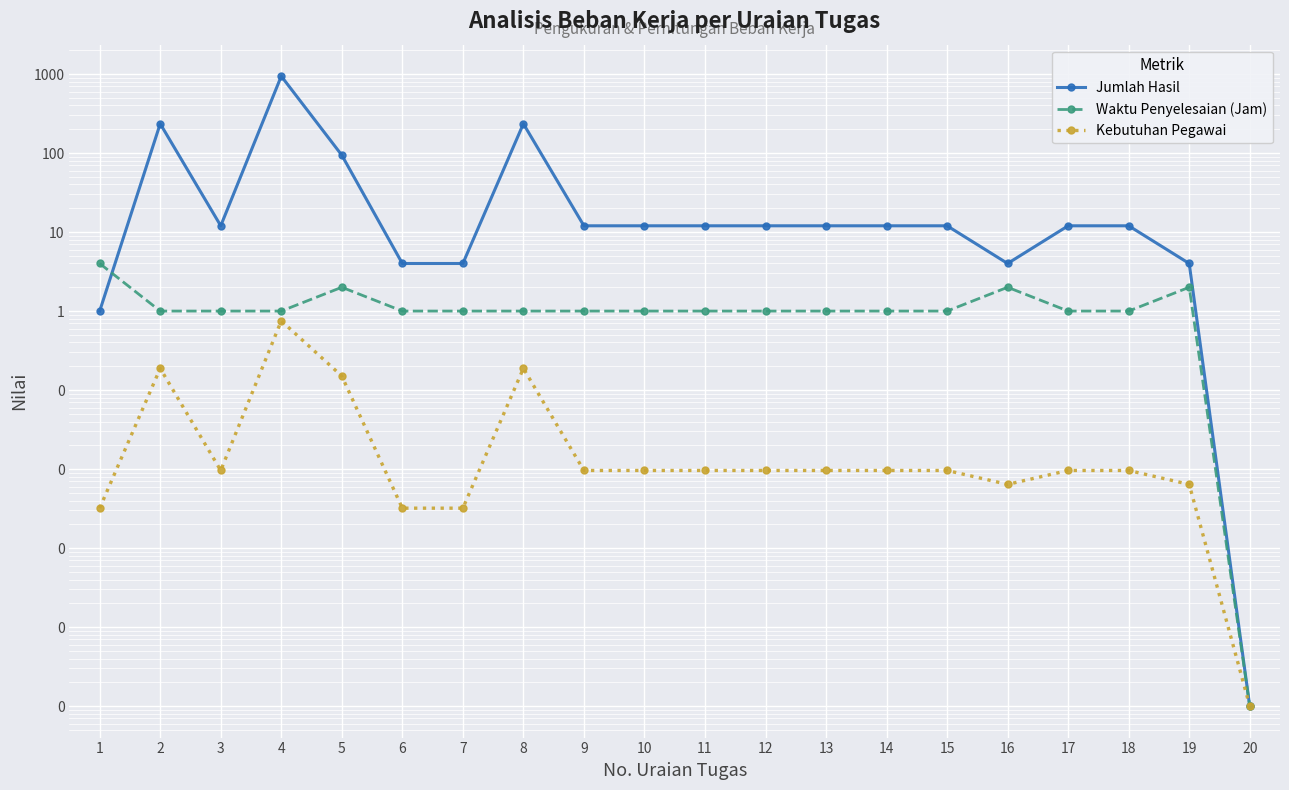

At 18, list the series in order from largest to smallest.

Jumlah Hasil, Waktu Penyelesaian (Jam), Kebutuhan Pegawai